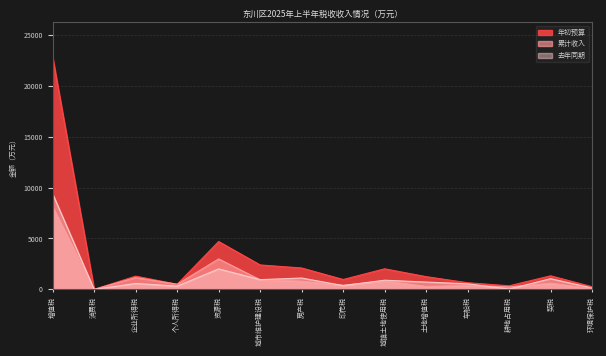

What is the approximate value of 累计收入 at 城市维护建设税?

941